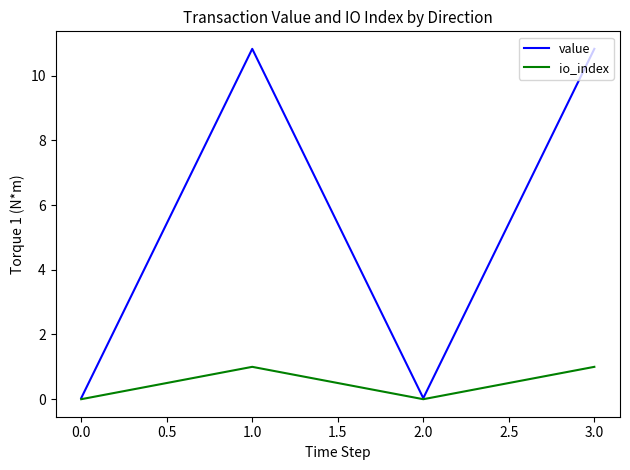

In io_index, how many points are higher than both neighbors (excluding endpoints)?

1